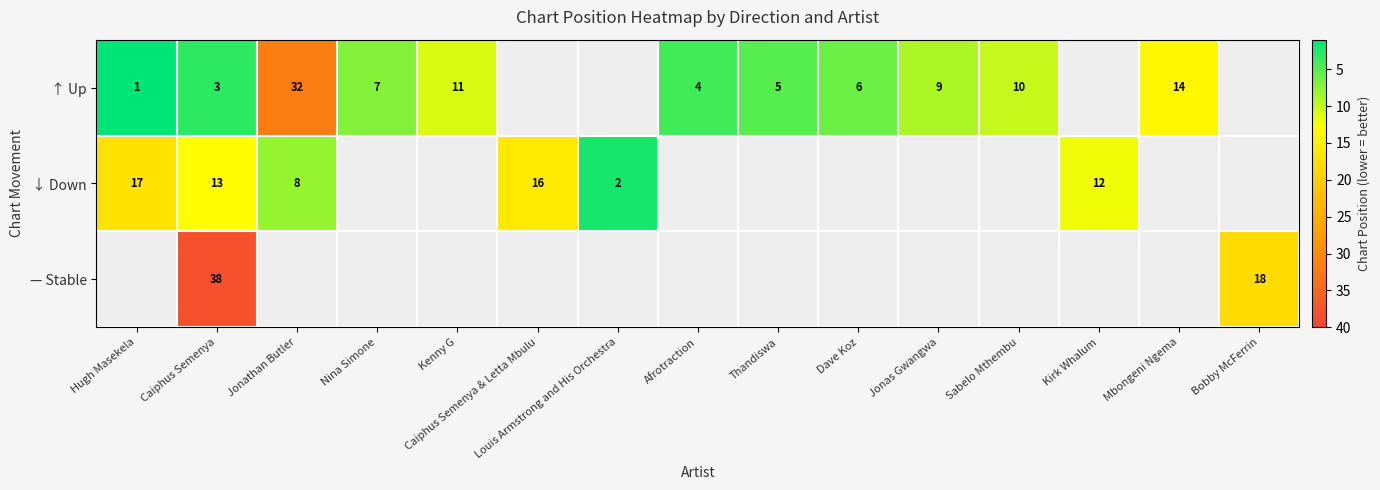

The ↑ Up series shows 1 at Hugh Masekela. True or false?

True